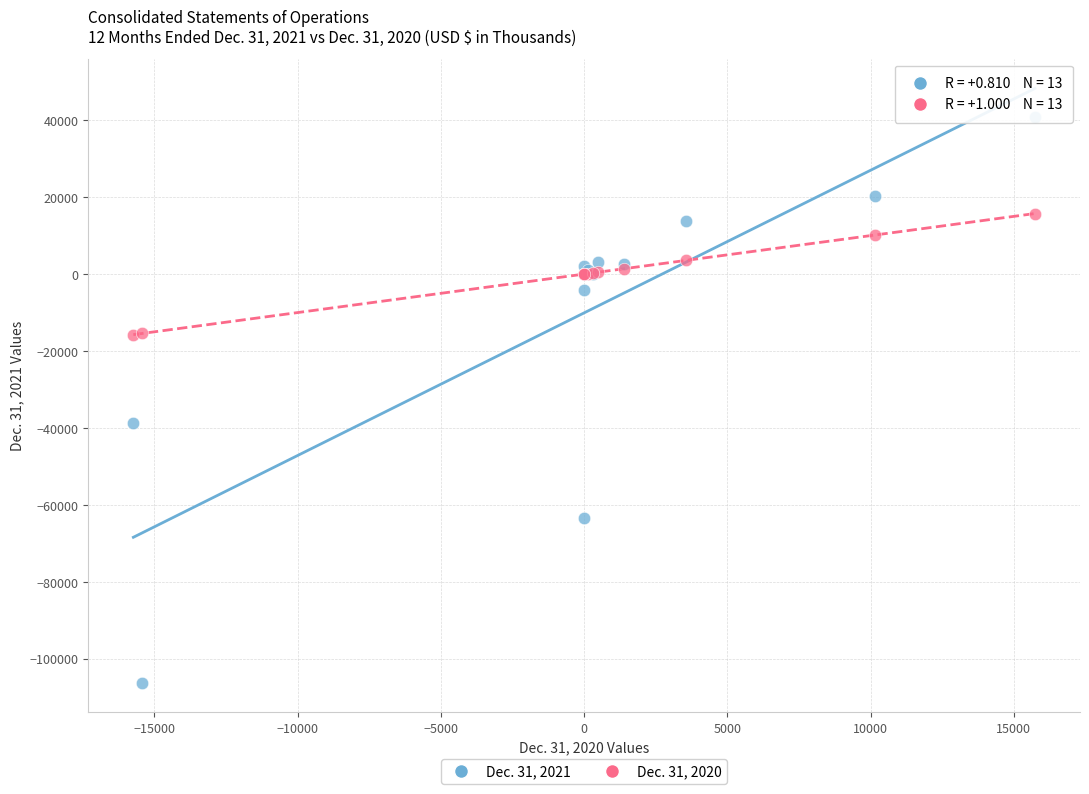

Across all series, what Y value is closest to -32700?

-38687